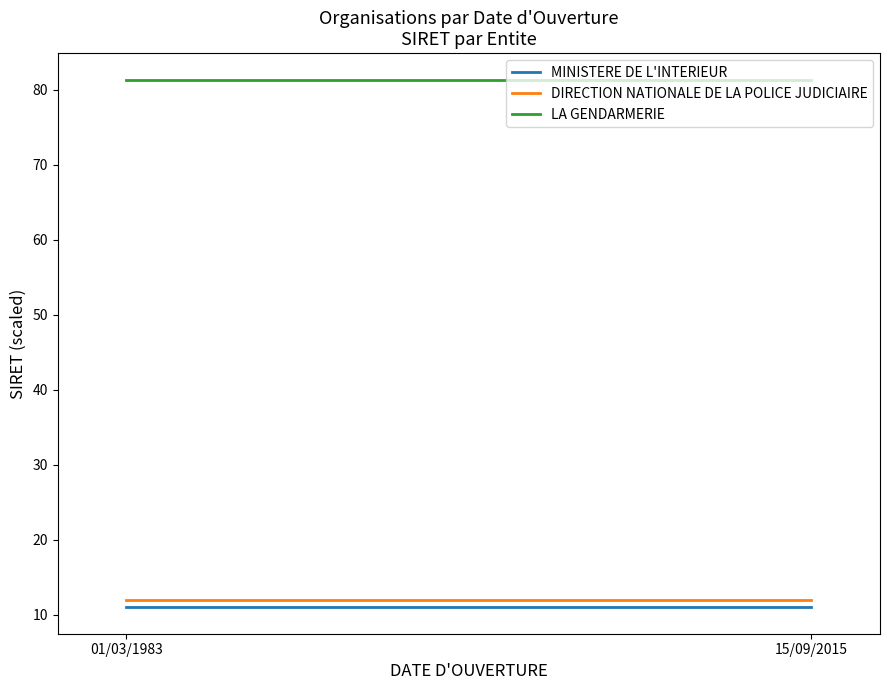

At 15/09/2015, list the series in order from largest to smallest.

LA GENDARMERIE, DIRECTION NATIONALE DE LA POLICE JUDICIAIRE, MINISTERE DE L'INTERIEUR